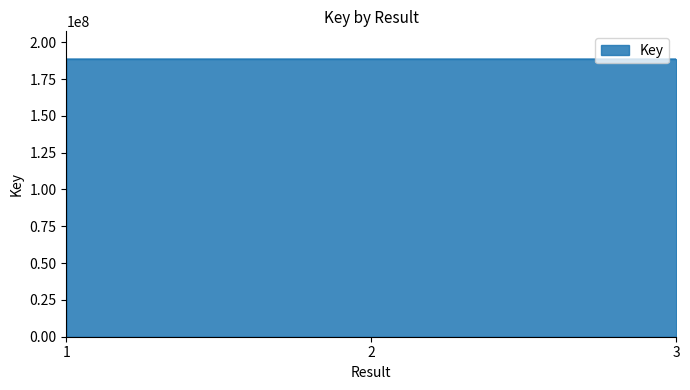

What is the greatest value displayed?

188546944